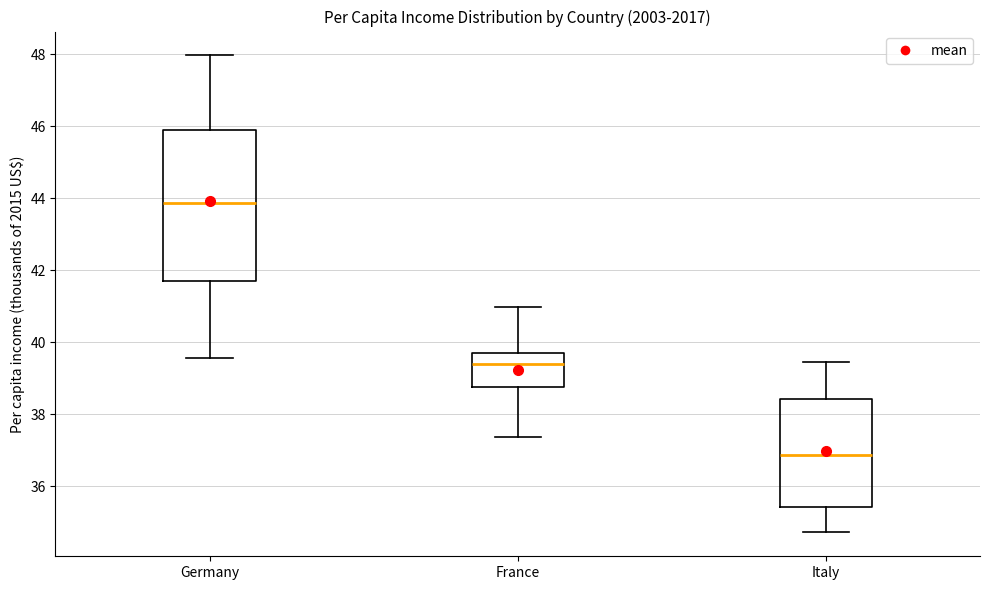

Which box's median line is the highest?

Germany